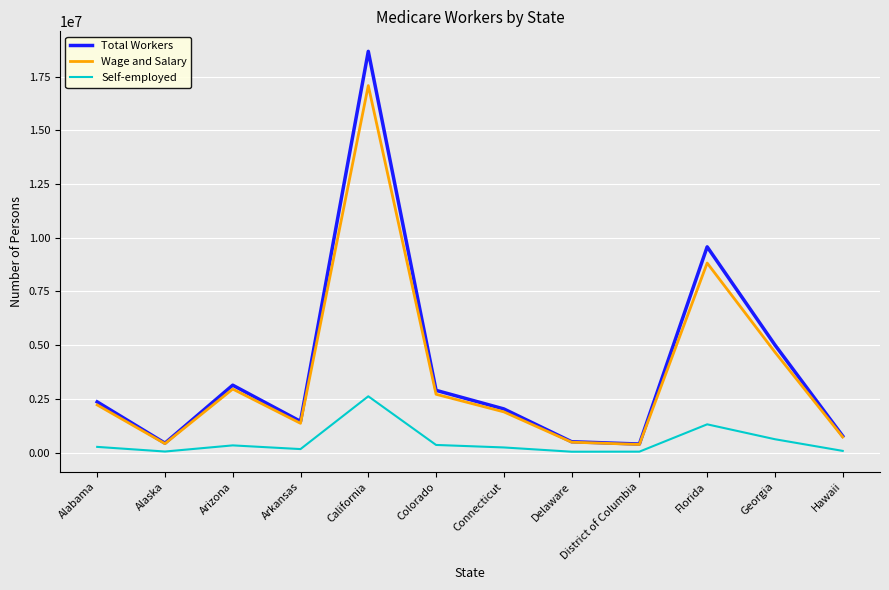

What is the sum of the Total Workers values at District of Columbia and Alabama?

2756639